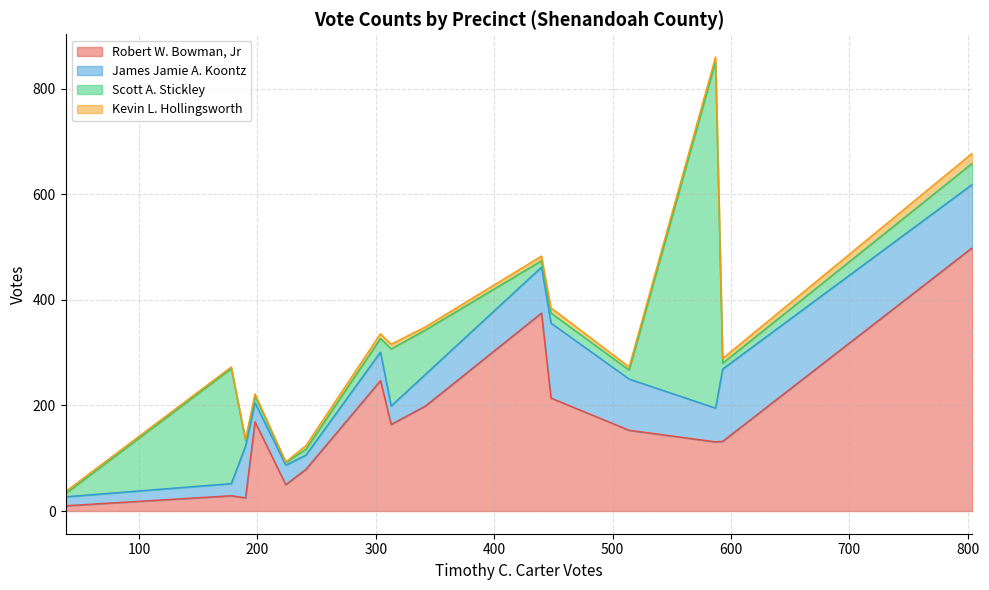

Which series has the largest range (max minus min)?

Scott A. Stickley